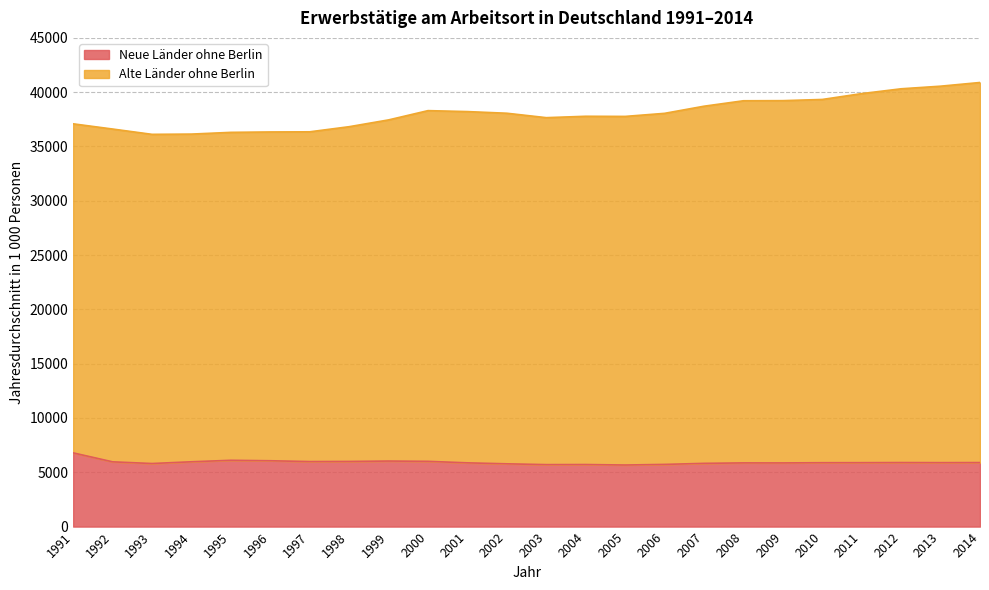

Between 2005 and 2007, which series saw the biggest shift?

Alte Länder ohne Berlin